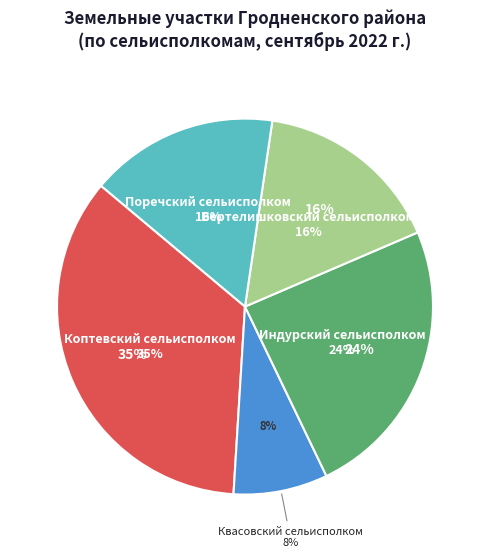

To the nearest percent, what is the difference between the largest and smallest slice percentages?

27%